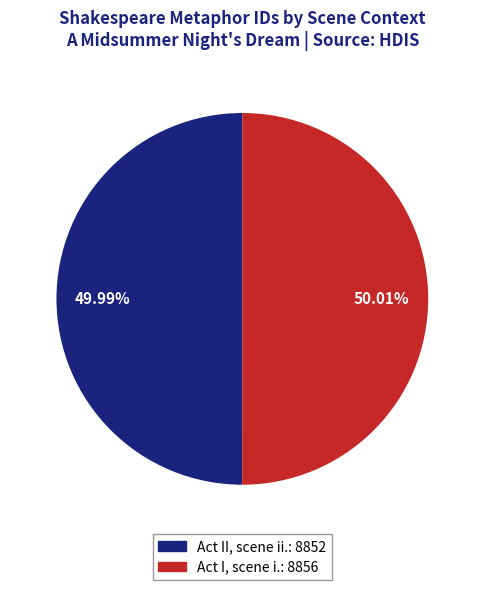

Is there a majority slice in this chart?

Yes